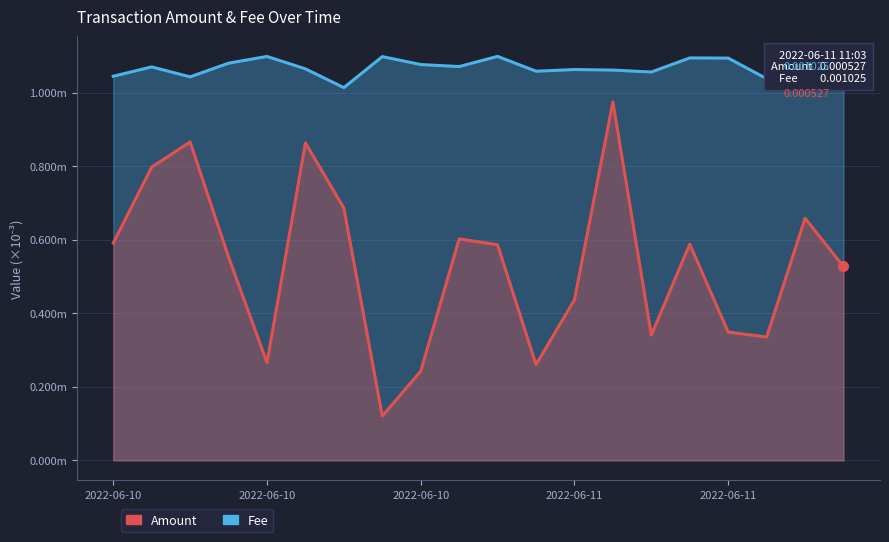

How many Fee values are between 0 and 1?

20